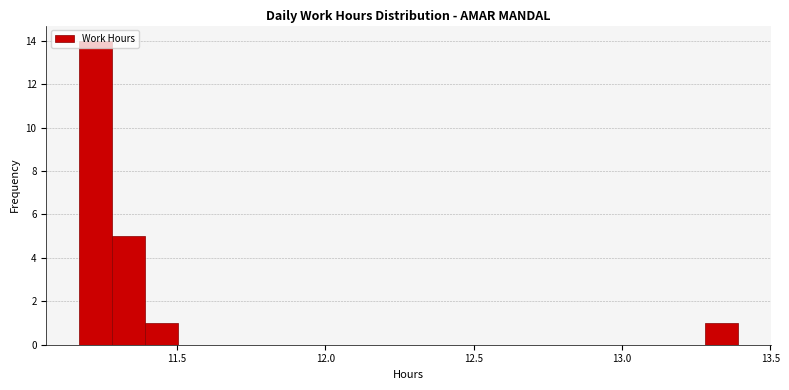

Around what value on the x-axis is the tallest bar? Give the approximate position of its centre, as read against the axis.

11.25